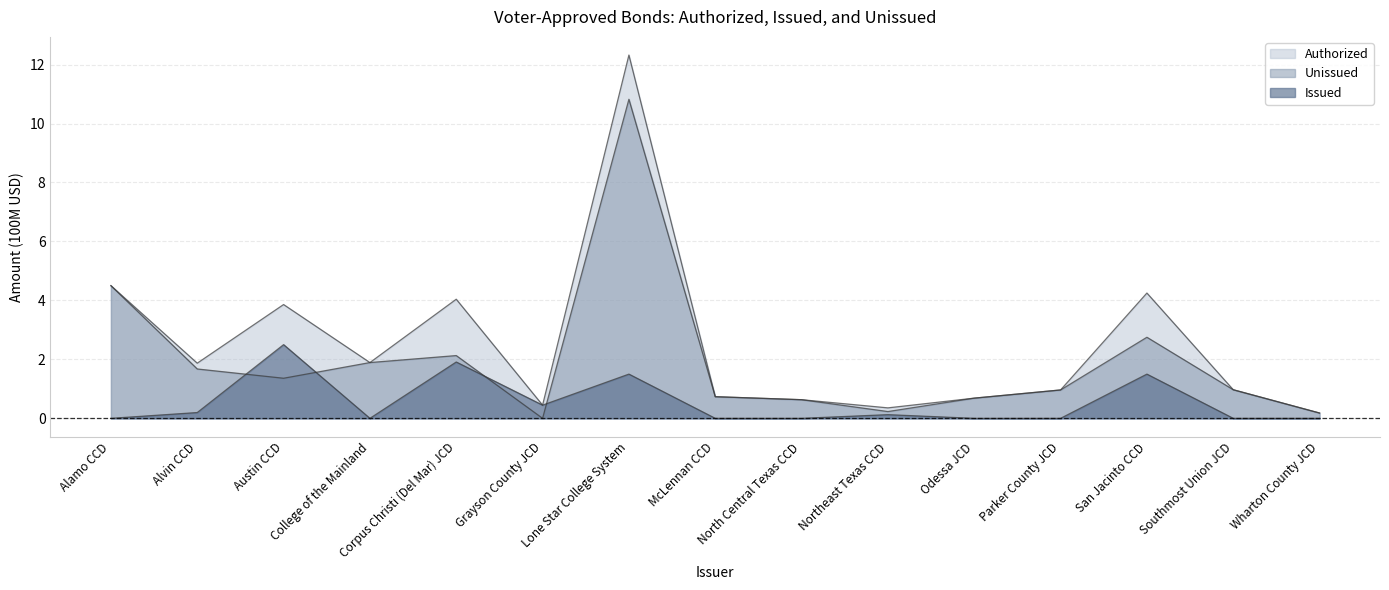

True or false: Unissued has more than 2 interior local peaks.

True